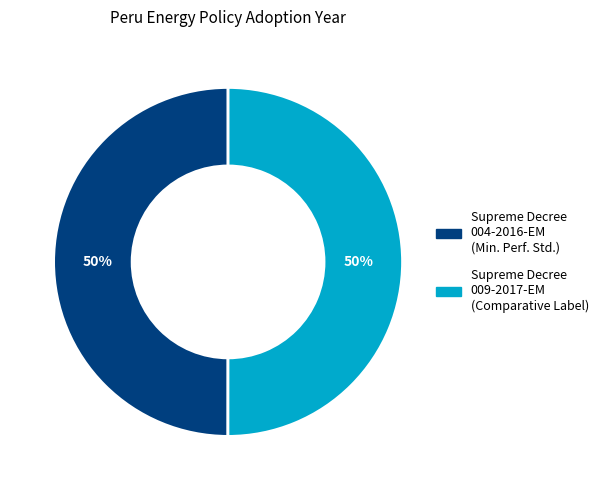

To the nearest percent, what is the average slice percentage?

50%